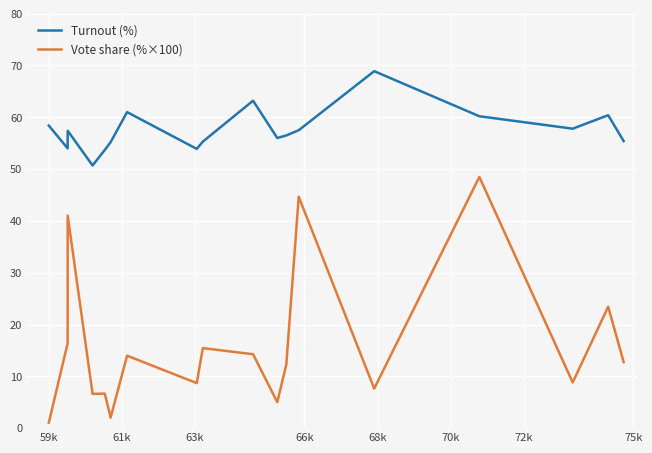

List the series in order of their peak value, lowest first.

Vote share (%×100), Turnout (%)